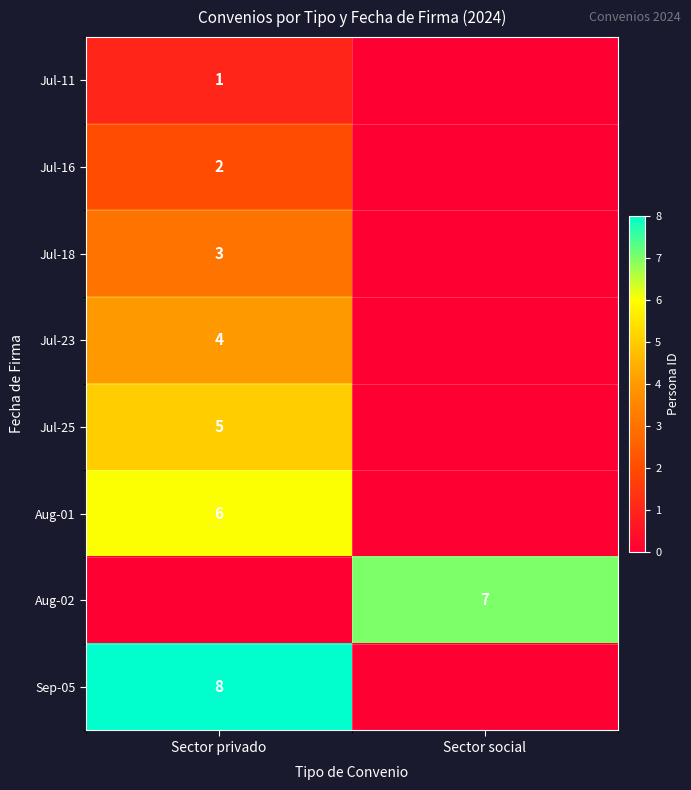

The Aug-02 series shows 7 at Sector social. True or false?

True